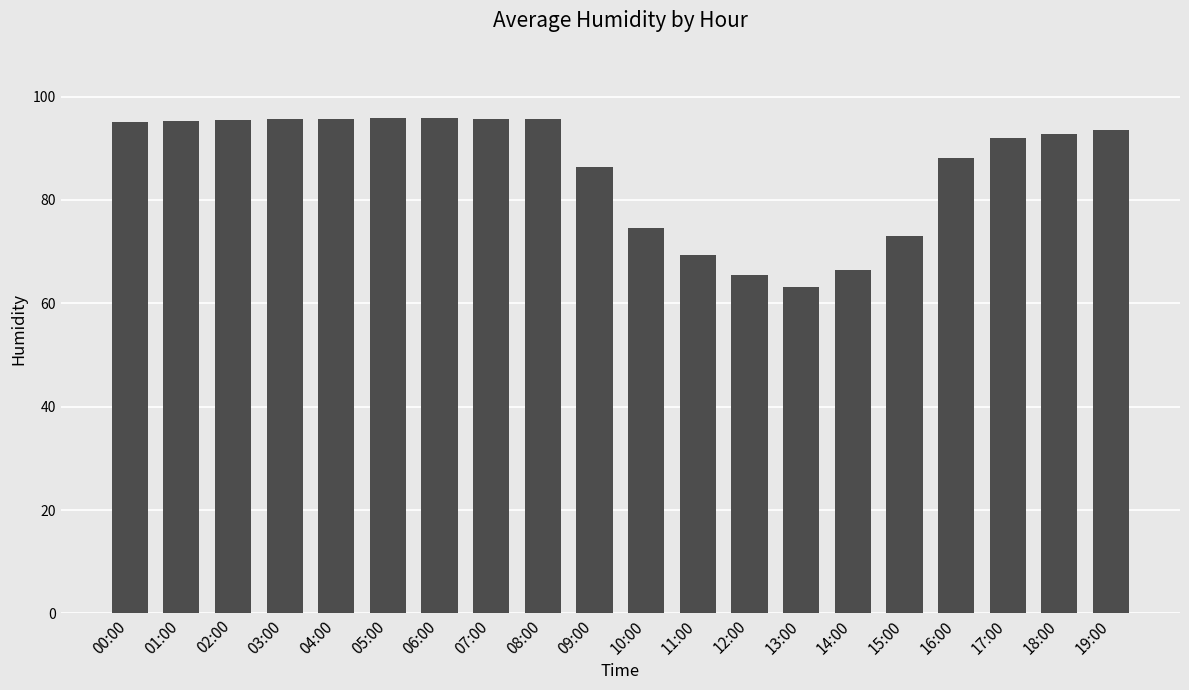

What is the change in value from 12:00 to 13:00?

-2.4